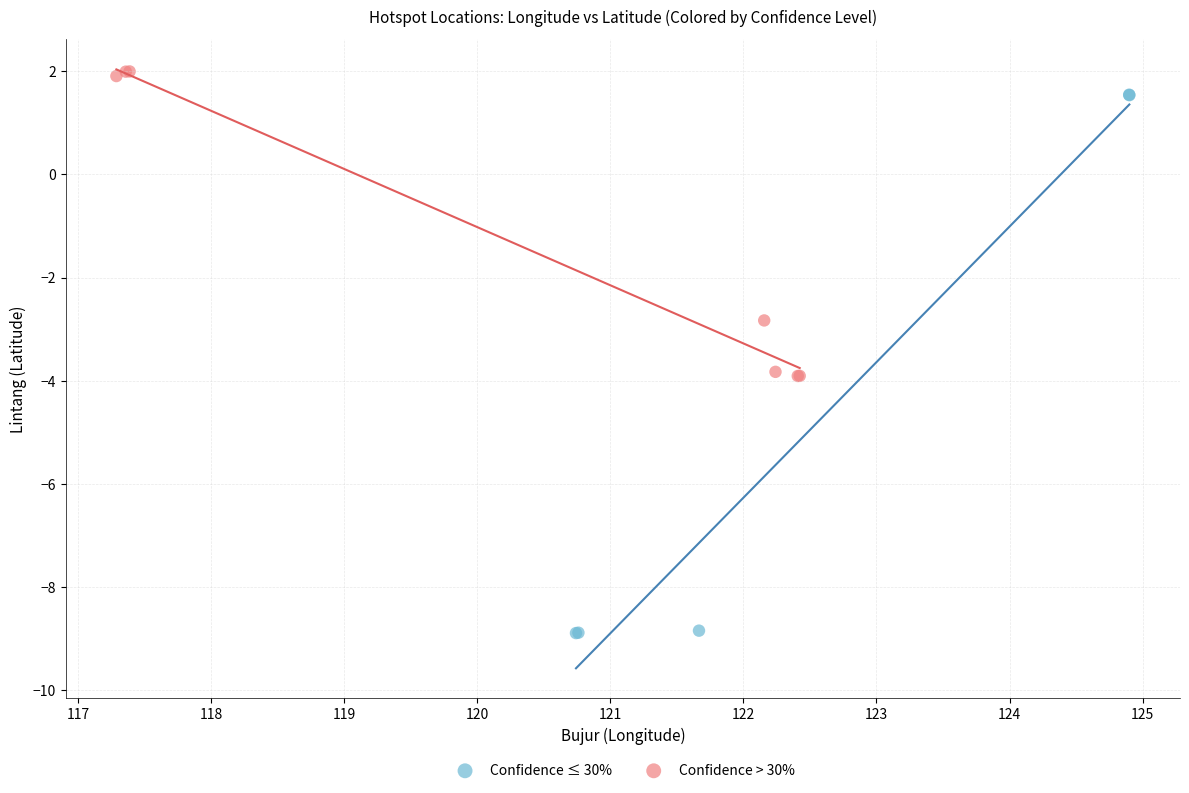

Which series contains the lowest Y value?

Confidence ≤ 30%